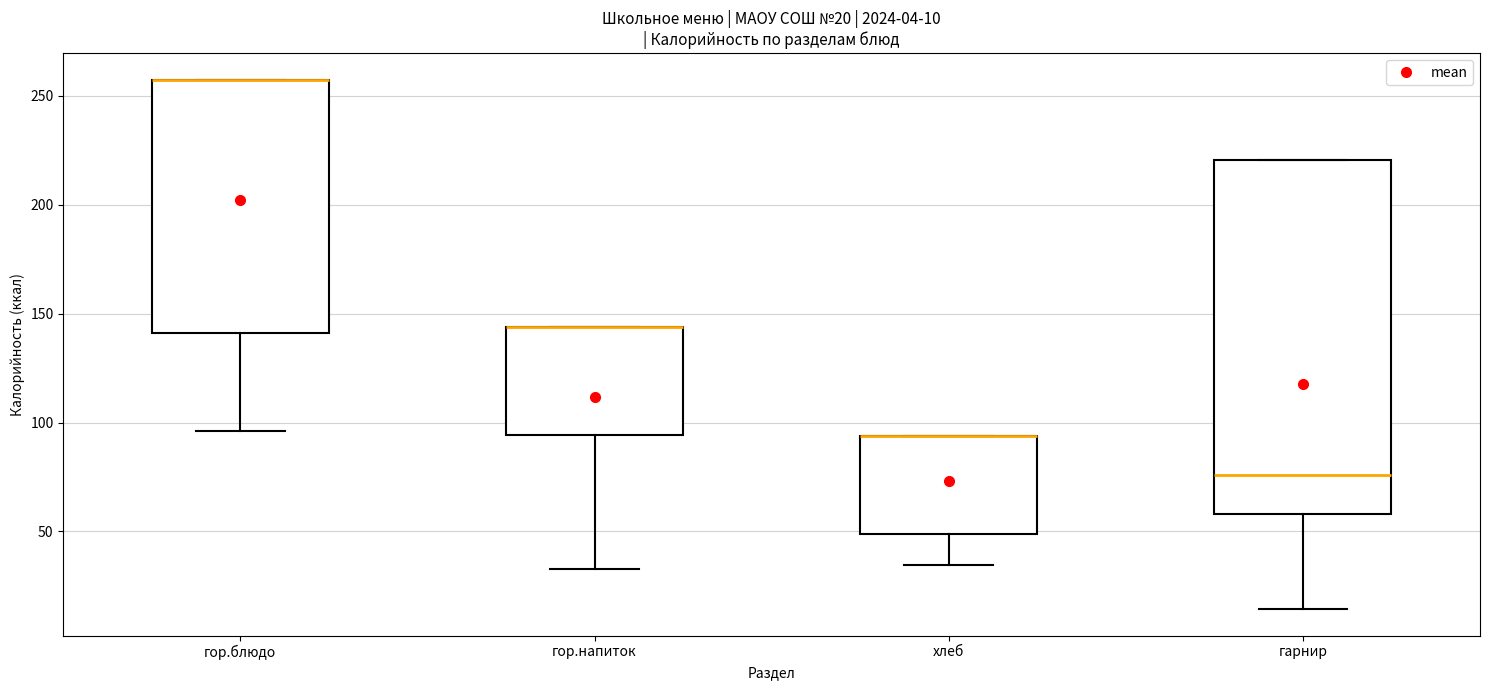

Which box is the tallest, from its lower edge to its upper edge?

гарнир